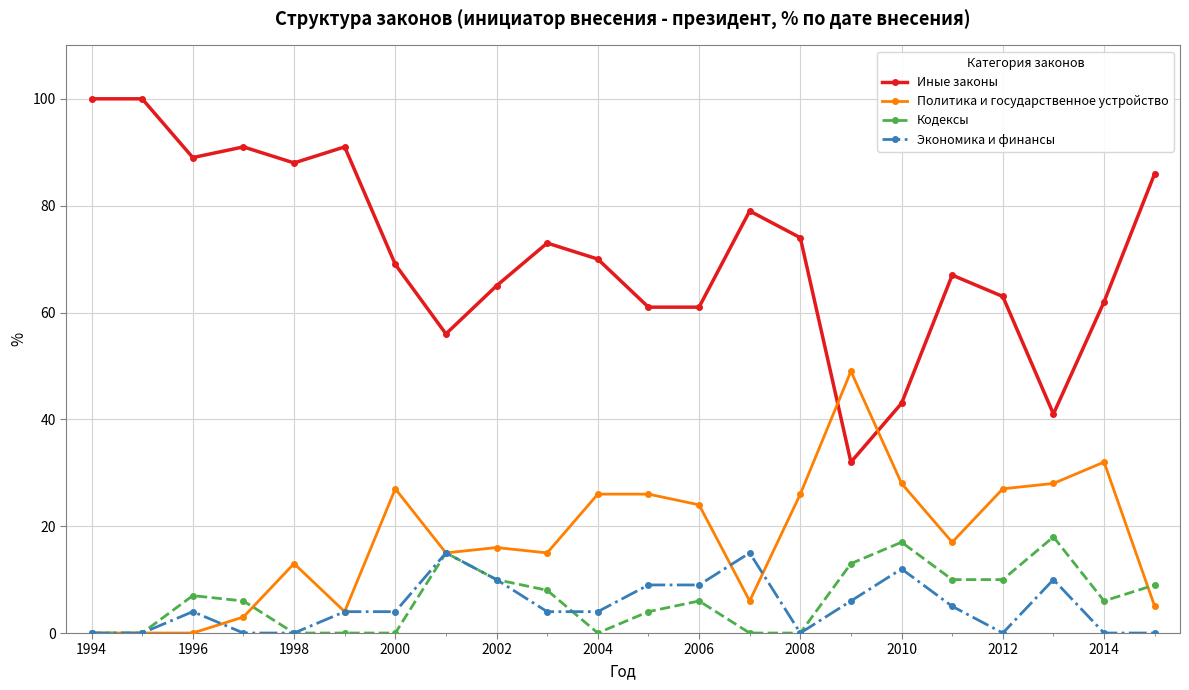

What is the highest value of the Экономика и финансы series?

15